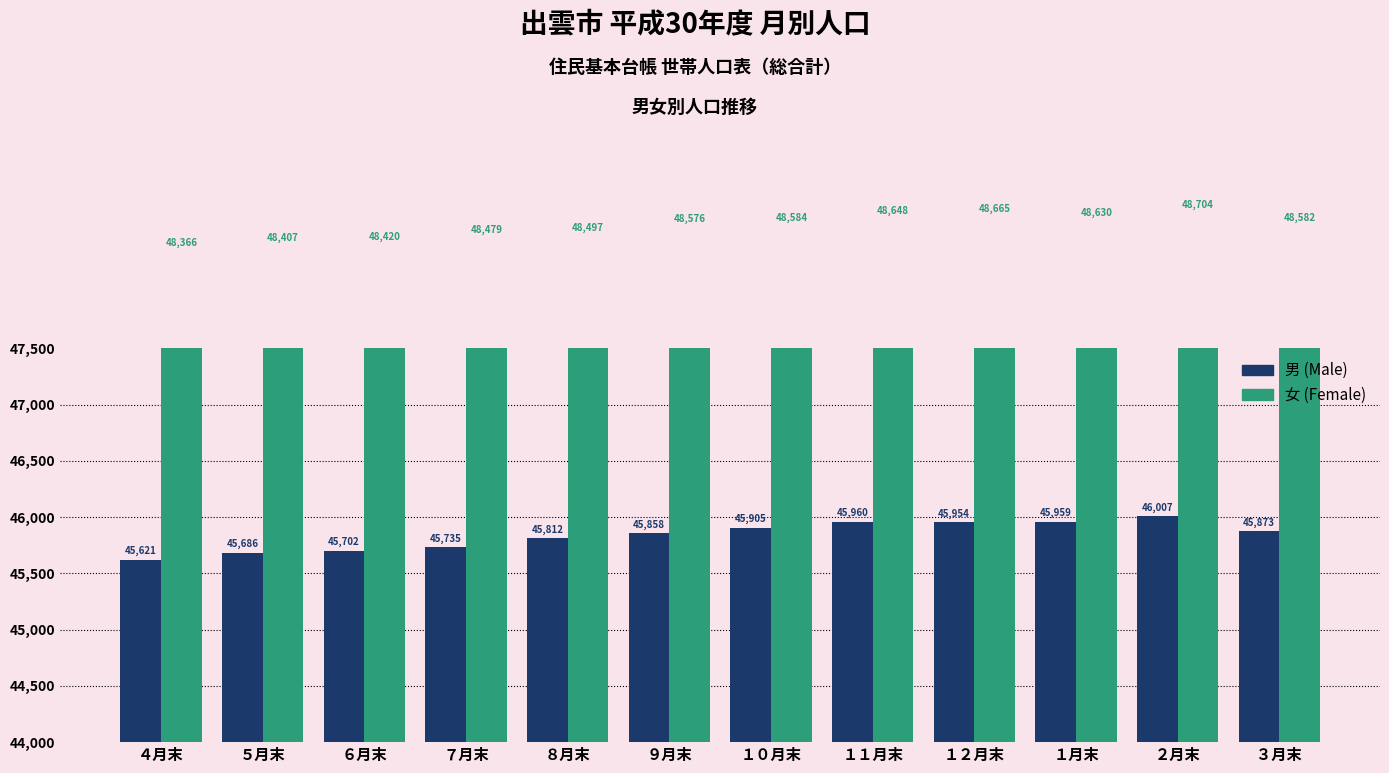

What is the difference between the maximum and minimum values in the 女 (Female) series?

338